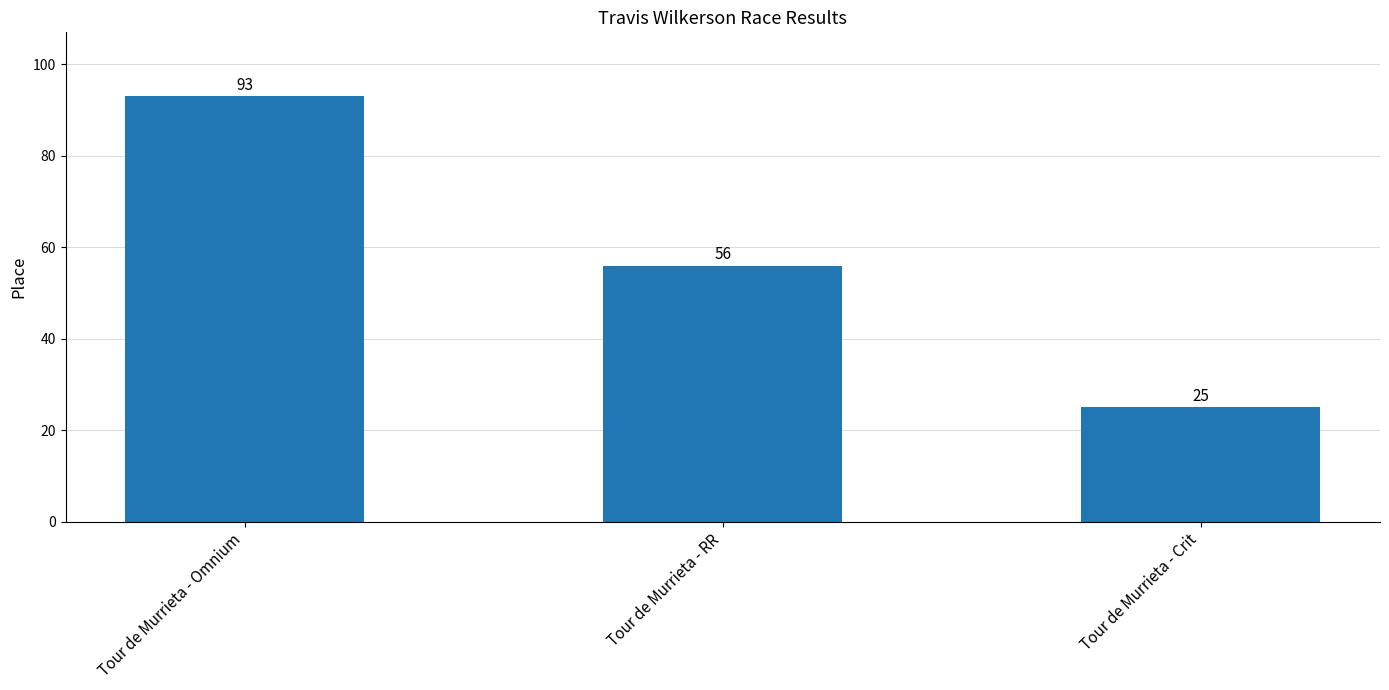

The value at Tour de Murrieta - Crit is 25. True or false?

True